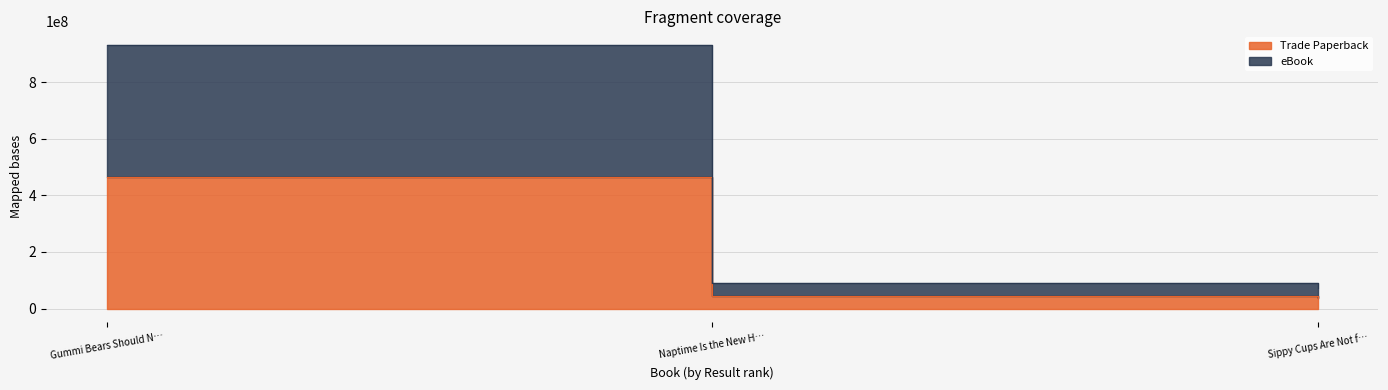

What is the minimum value shown in the chart?

35462368